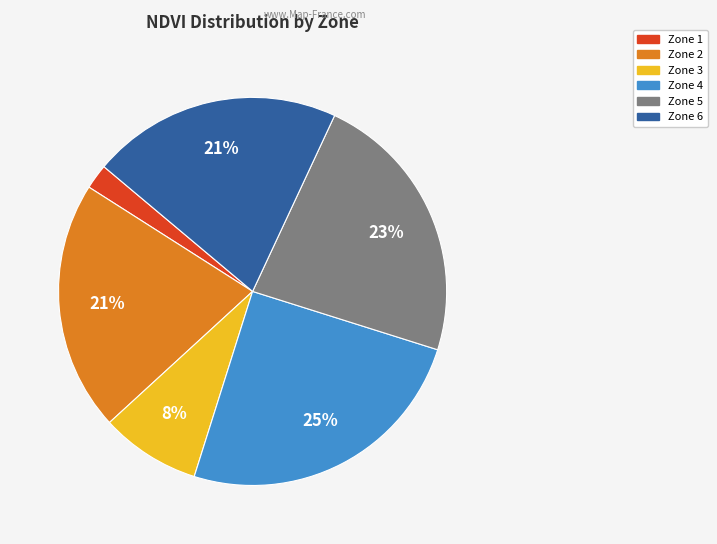

Is Zone 4 the majority of the pie?

No